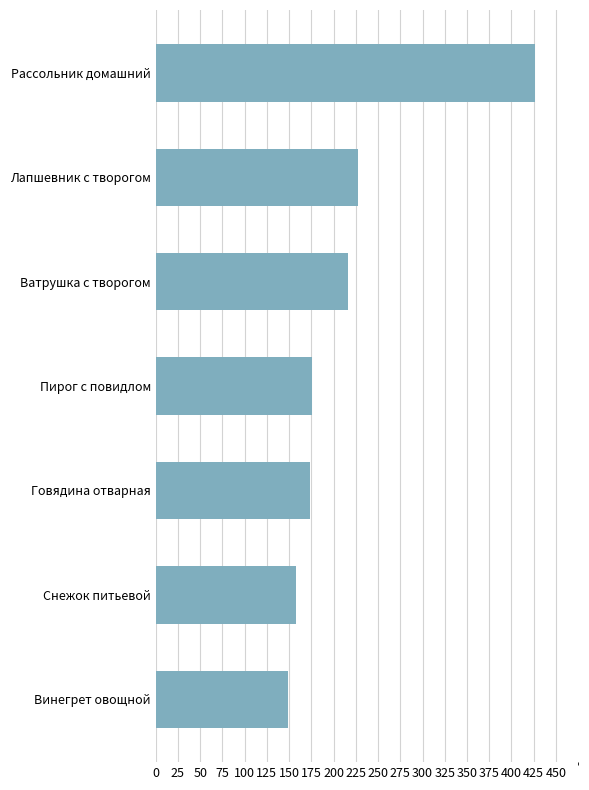

True or false: the data shows 91 at Лапшевник с творогом.

False